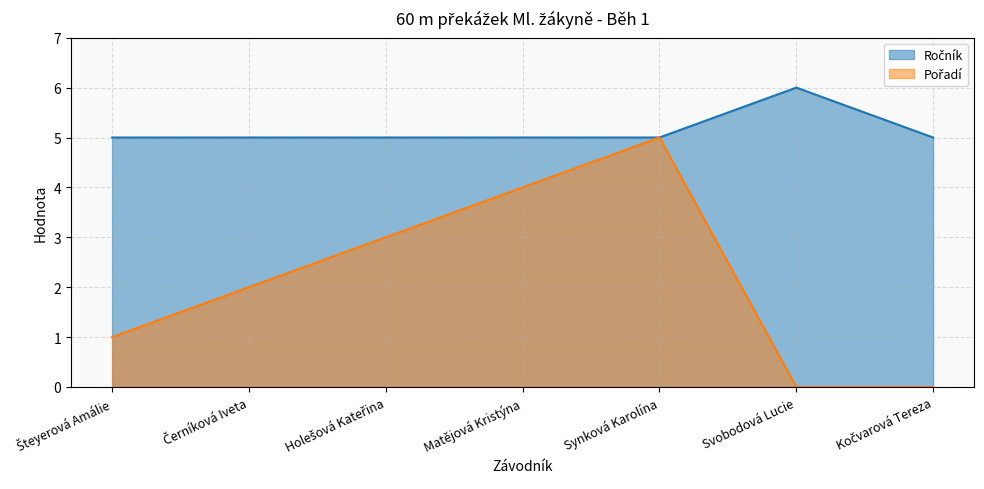

True or false: Pořadí has more than 0 points higher than both neighbors.

True